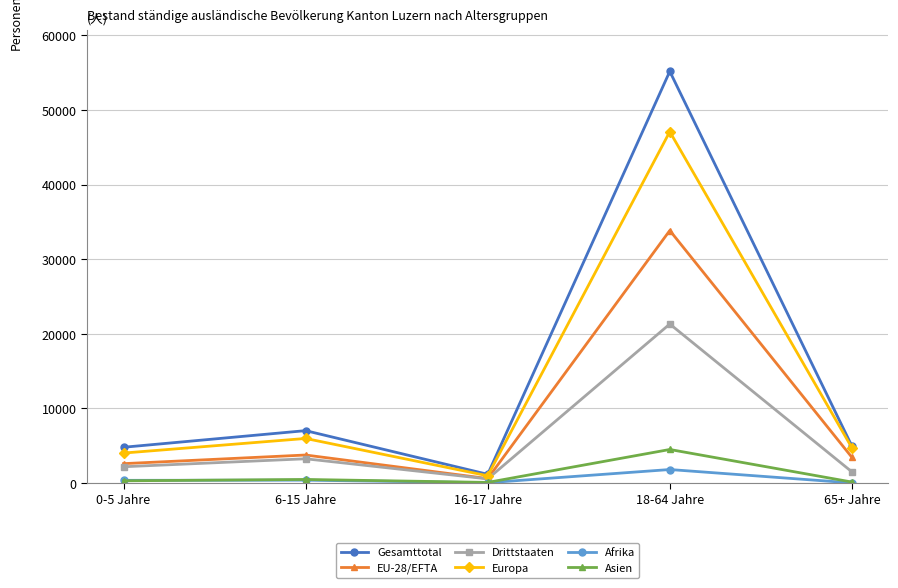

How many lines are shown in the chart?

6